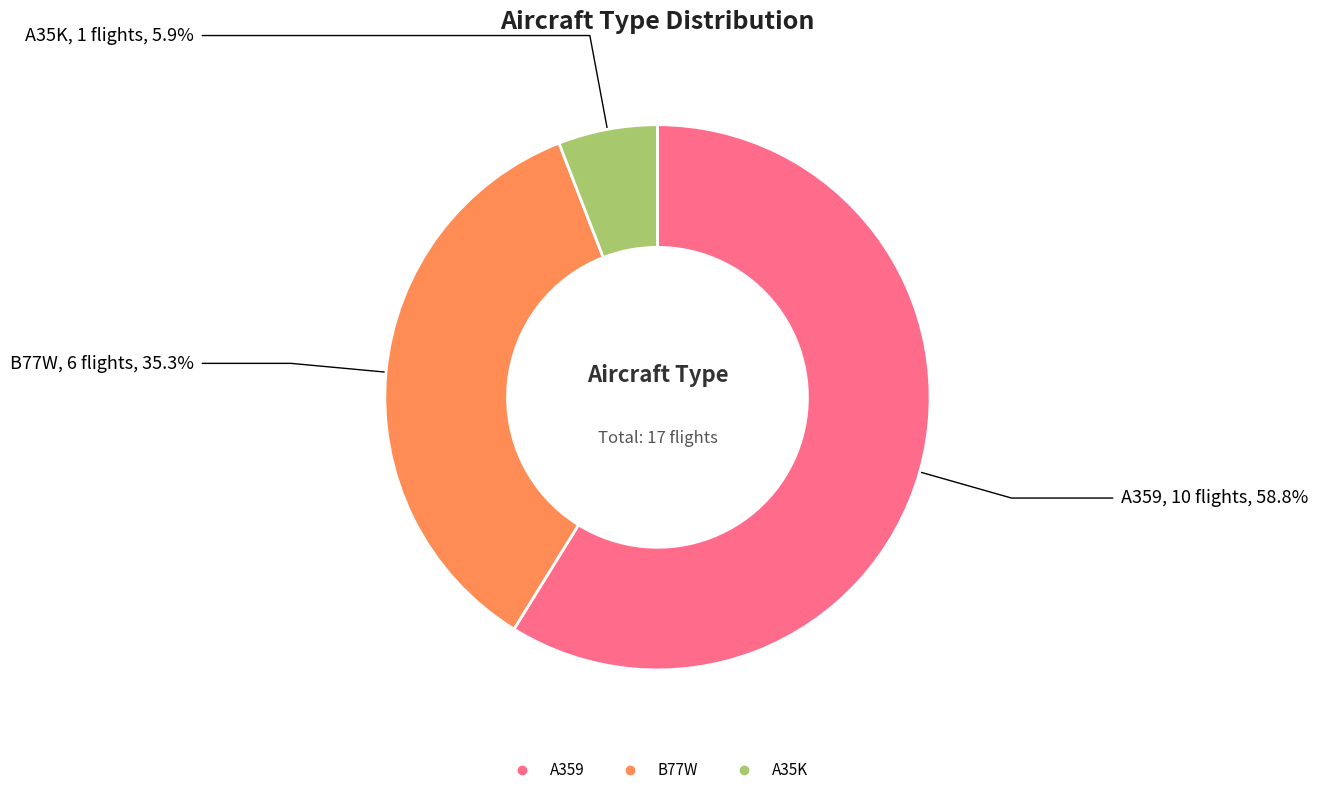

Do A359 and B77W together represent more than half of the pie?

Yes